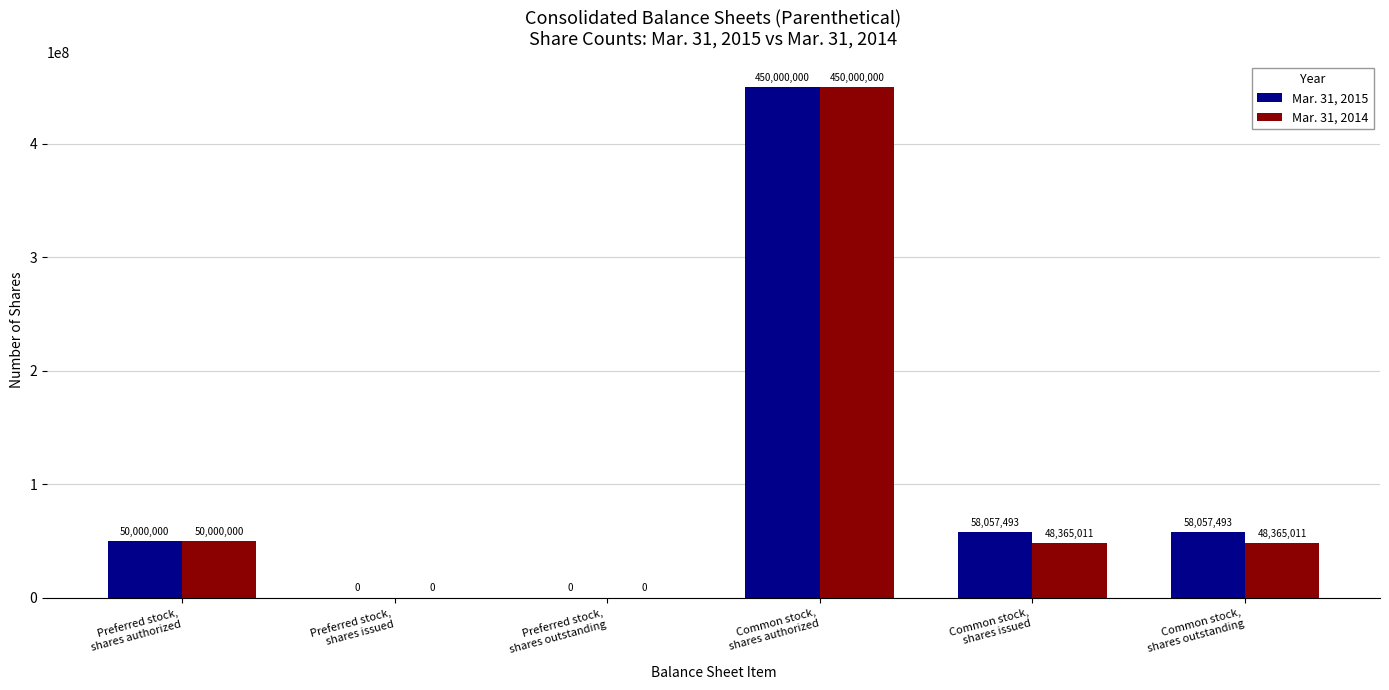

What is the sum of all Mar. 31, 2015 values?

616114986